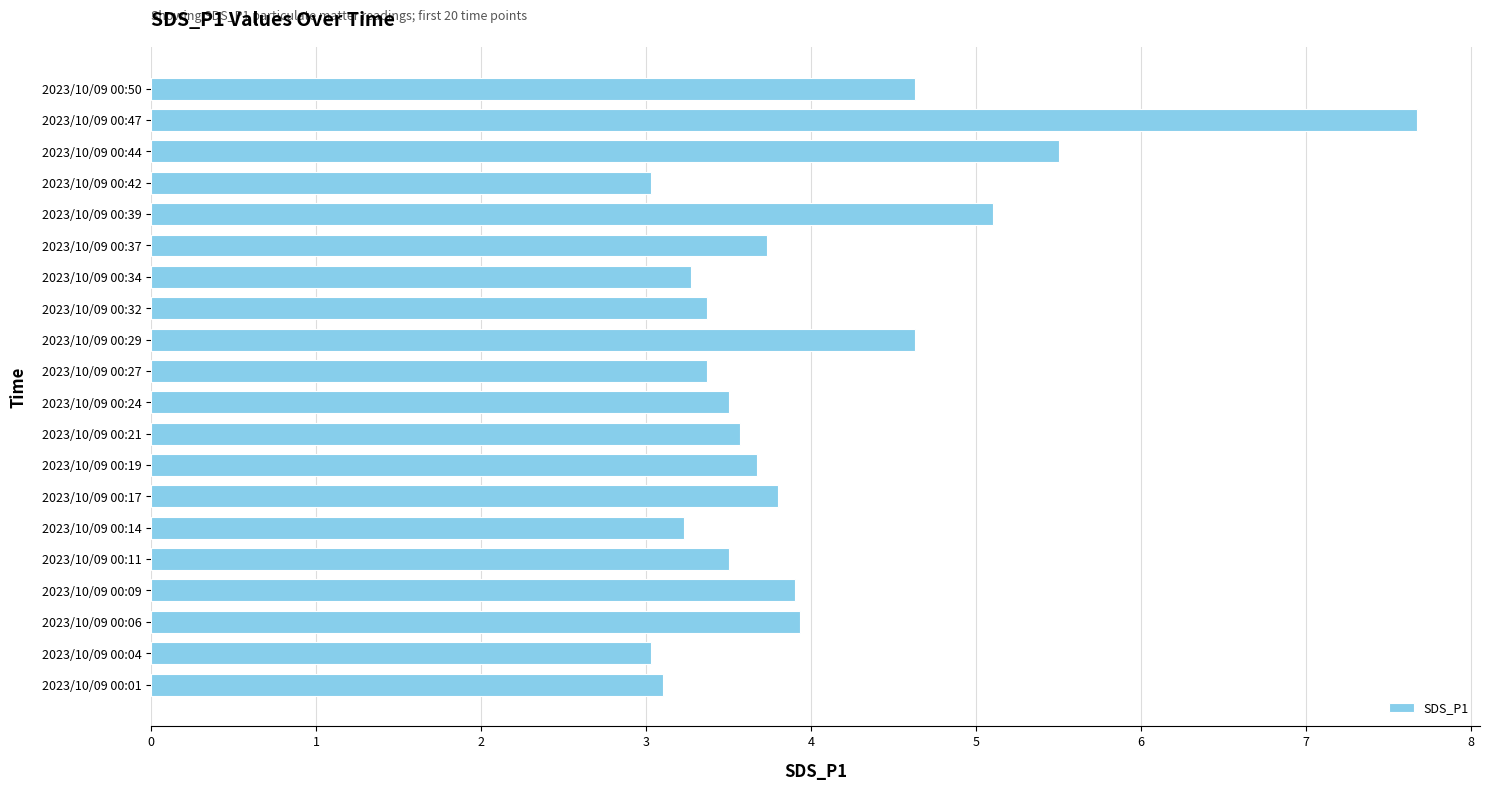

What is the change in value from 2023/10/09 00:17 to 2023/10/09 00:32?

-0.4